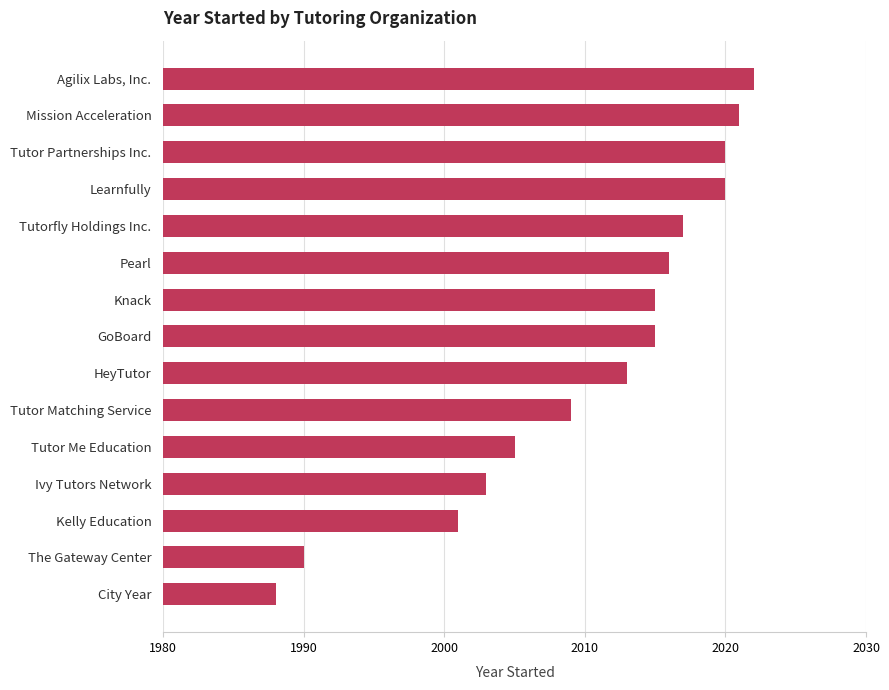

Reading bottom to top, transcribe all the data shown in this chart.

City Year=1988	The Gateway Center=1990	Kelly Education=2001	Ivy Tutors Network=2003	Tutor Me Education=2005	Tutor Matching Service=2009	HeyTutor=2013	GoBoard=2015	Knack=2015	Pearl=2016	Tutorfly Holdings Inc.=2017	Learnfully=2020	Tutor Partnerships Inc.=2020	Mission Acceleration=2021	Agilix Labs, Inc.=2022